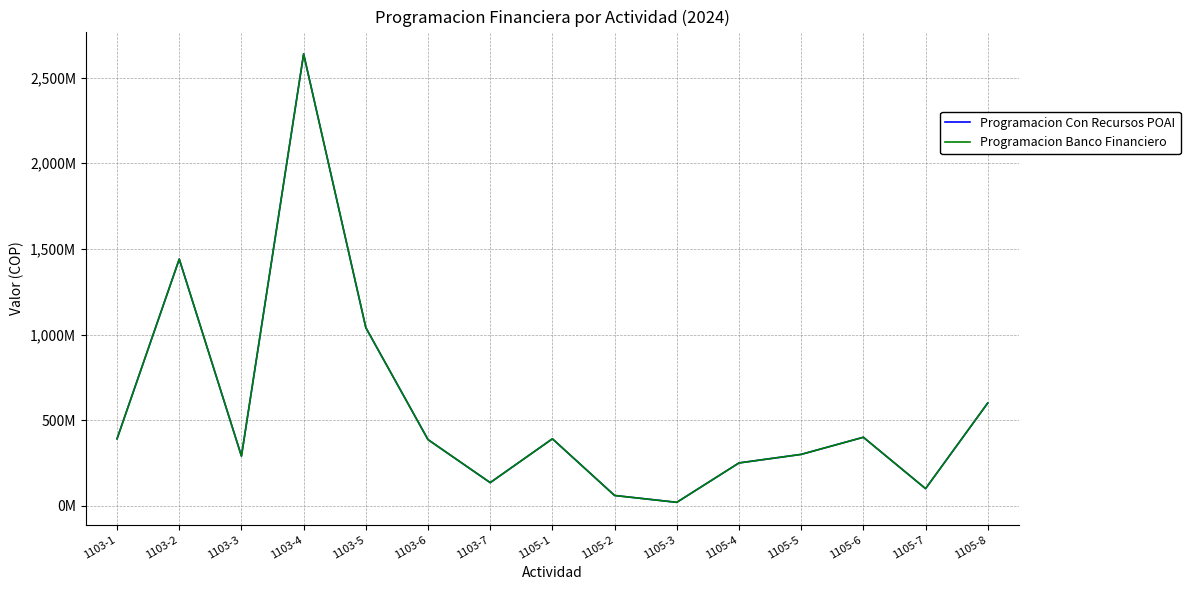

What are all the series names shown in the legend?

Programacion Con Recursos POAI, Programacion Banco Financiero